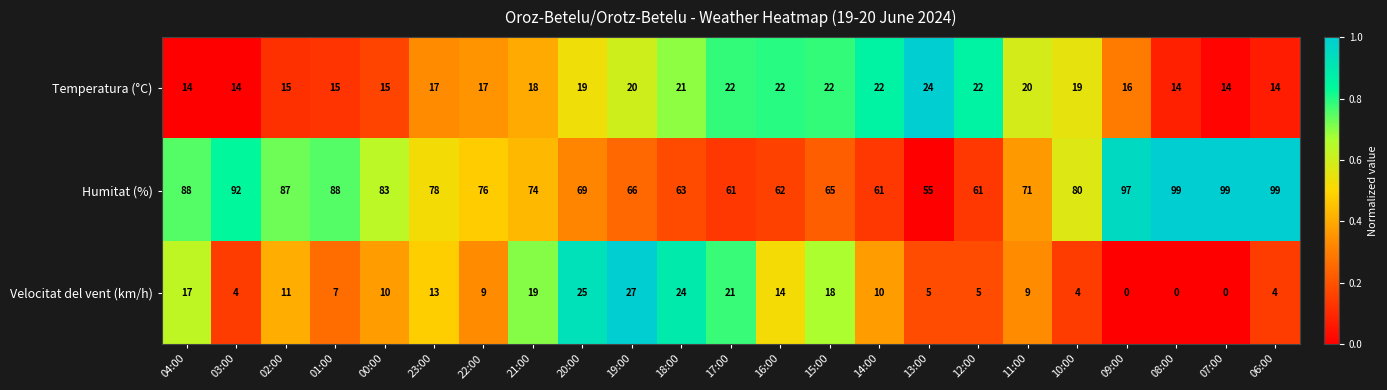

Which category has the highest value in the Velocitat del vent (km/h) series?

19:00